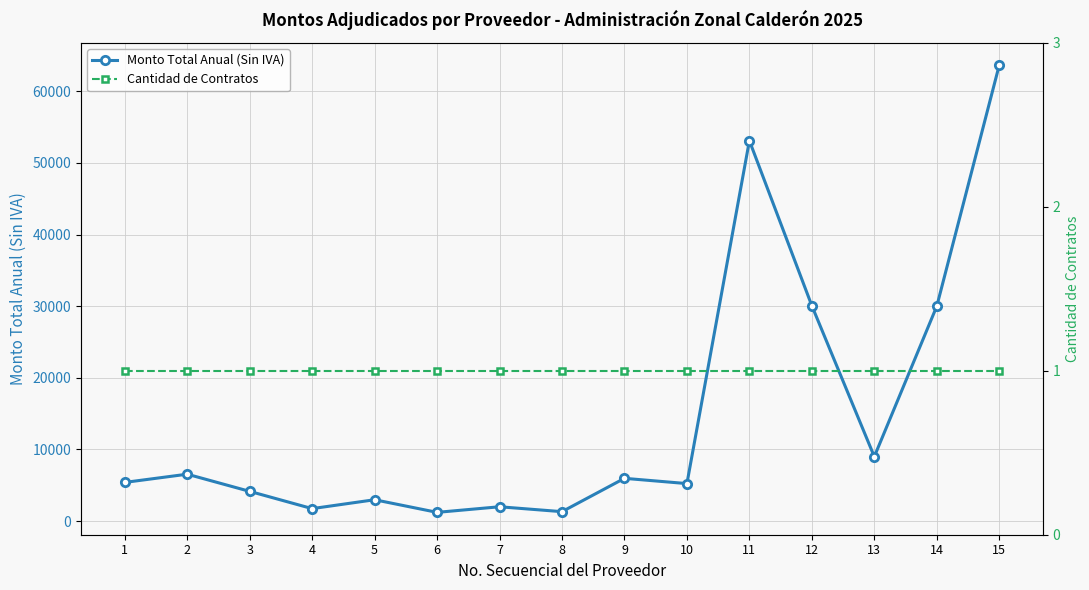

The Monto Total Anual (Sin IVA) series shows 10276.7 at 2. True or false?

False